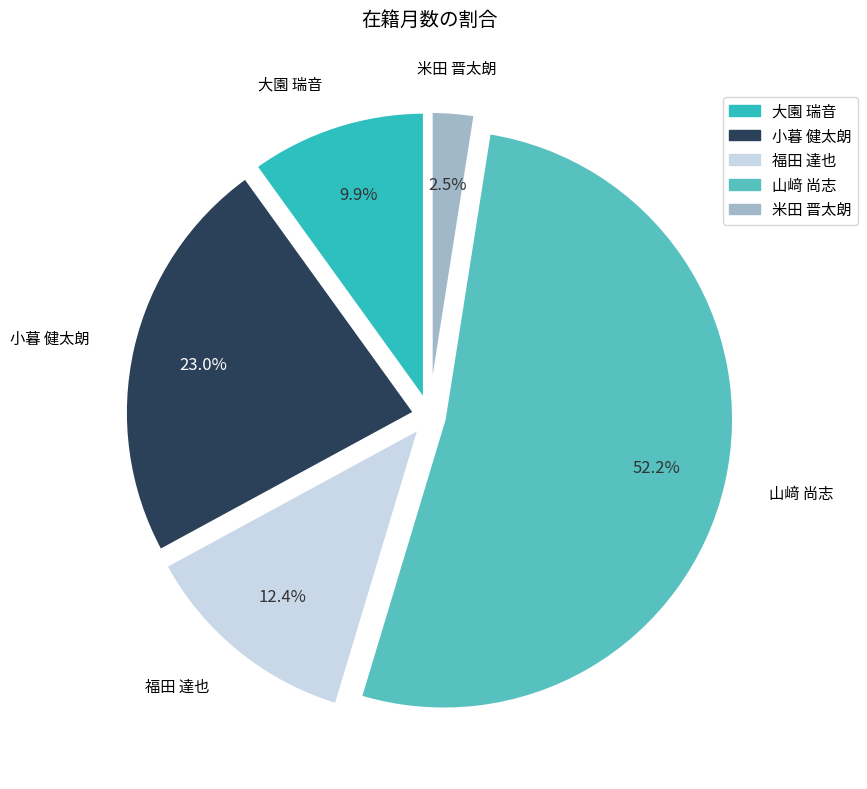

Is there any slice that represents more than half of the pie?

Yes